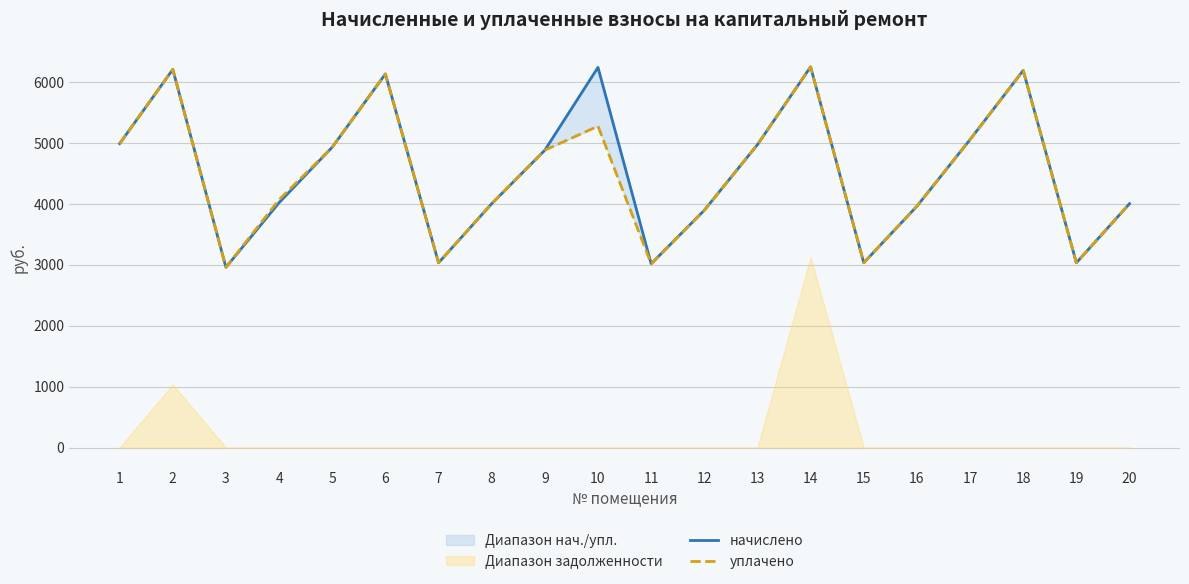

Which series has the largest total across all categories?

начислено